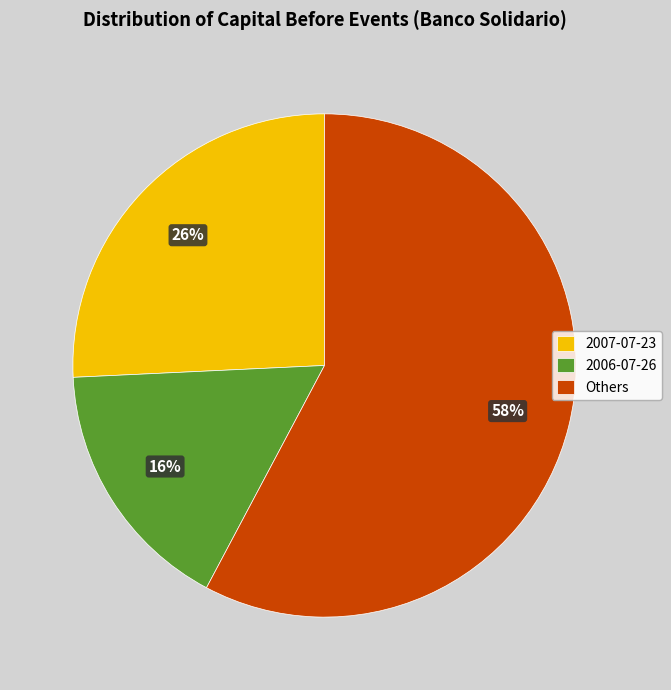

Is the sum of 2006-07-26 and 2007-07-23 greater than half?

No